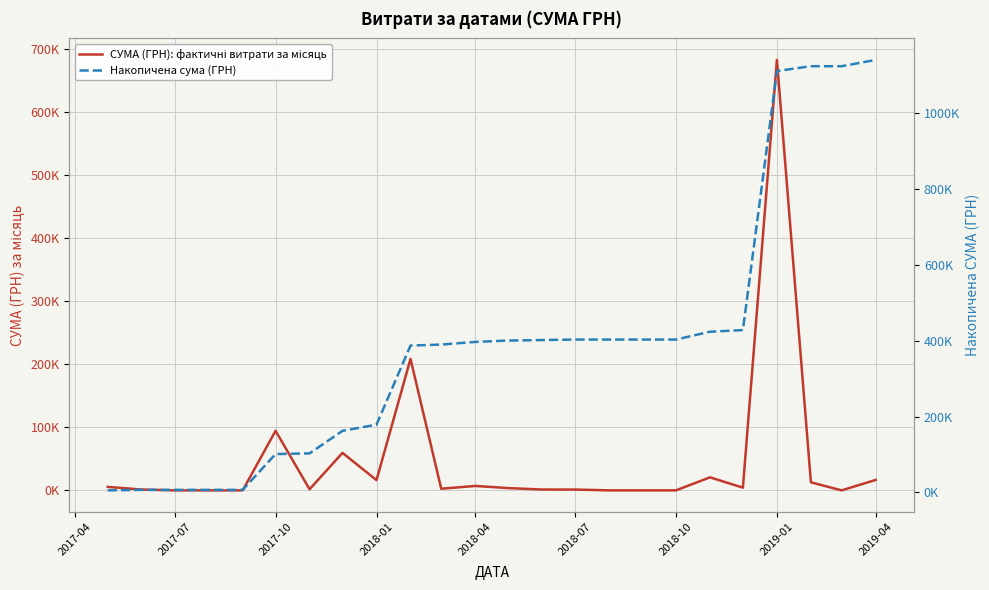

How many values in СУМА (ГРН): фактичні витрати за місяць are above zero?

17